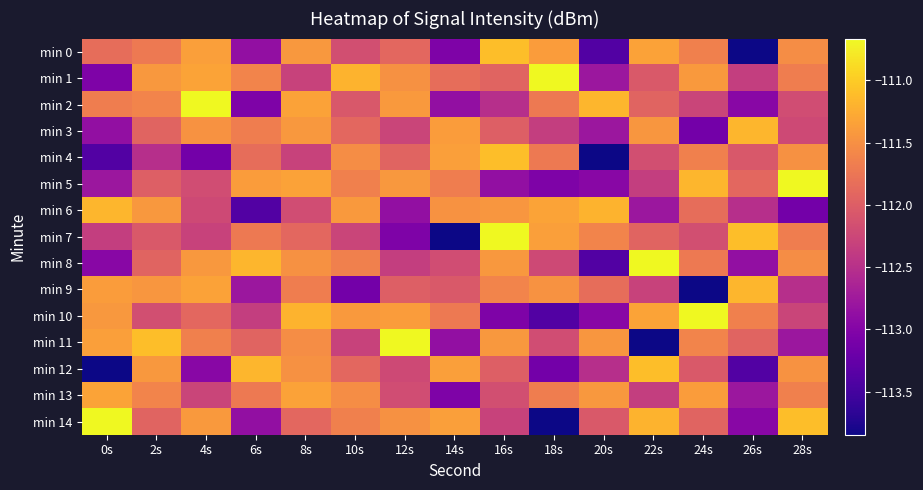

What is the difference between the highest and lowest values at 10s?

1.9